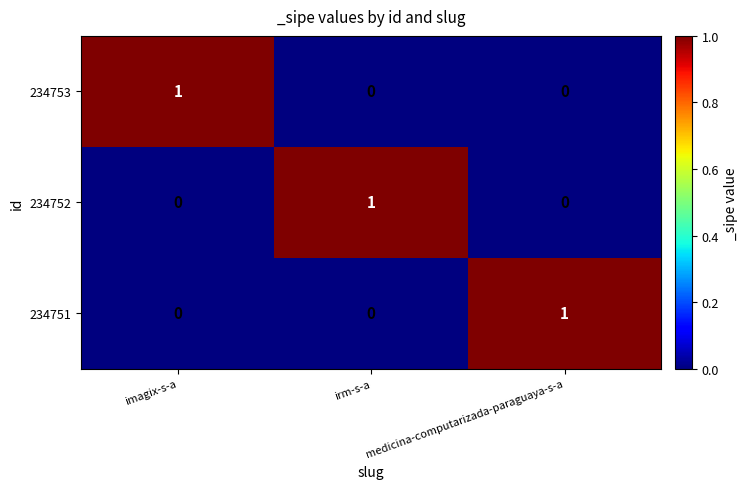

How many data points does each series have?

3